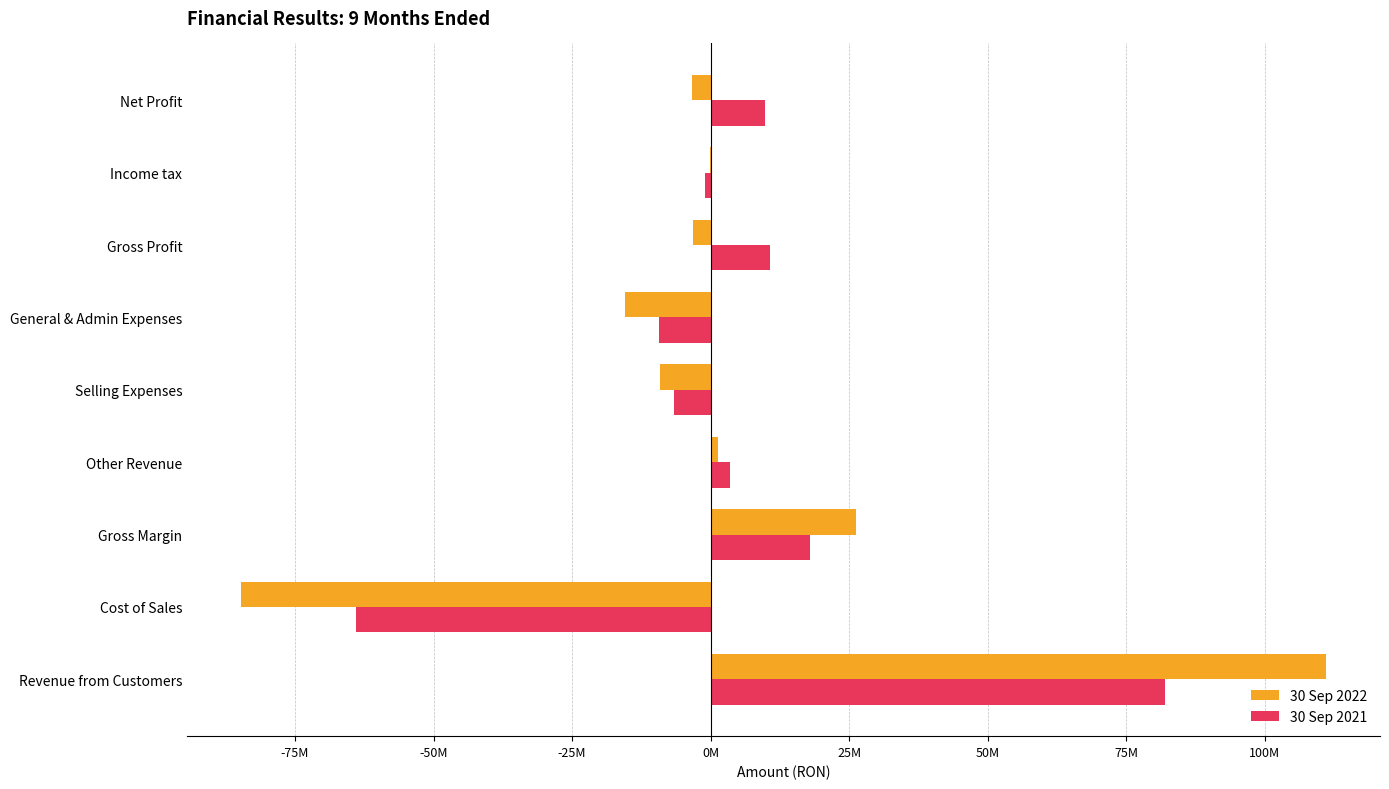

Rank the series by their maximum value, from highest to lowest.

30 Sep 2022, 30 Sep 2021